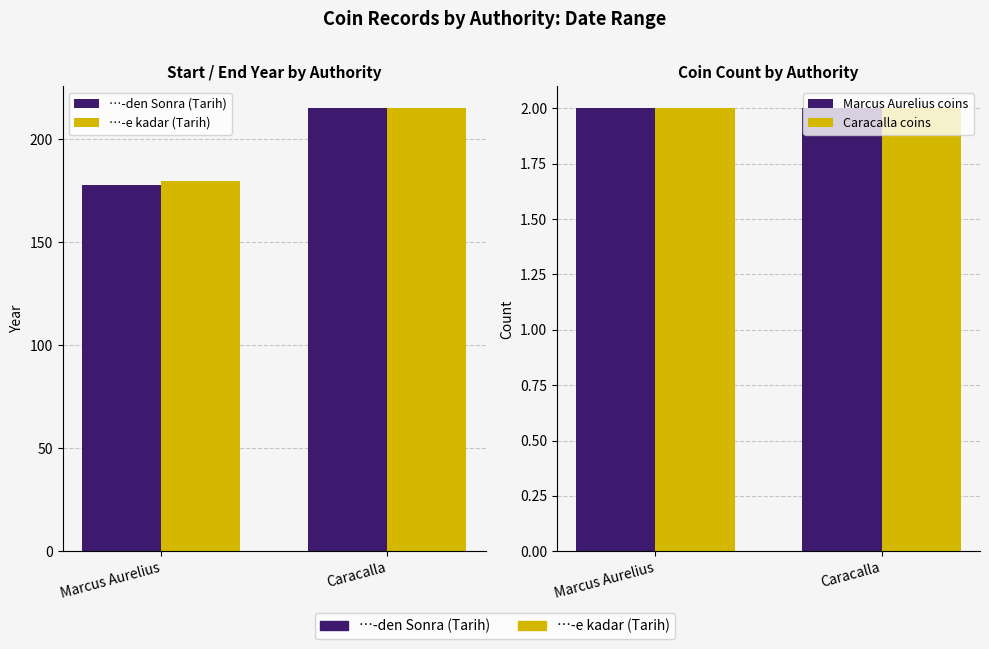

What is the sum of all …-den Sonra (Tarih) values?

393